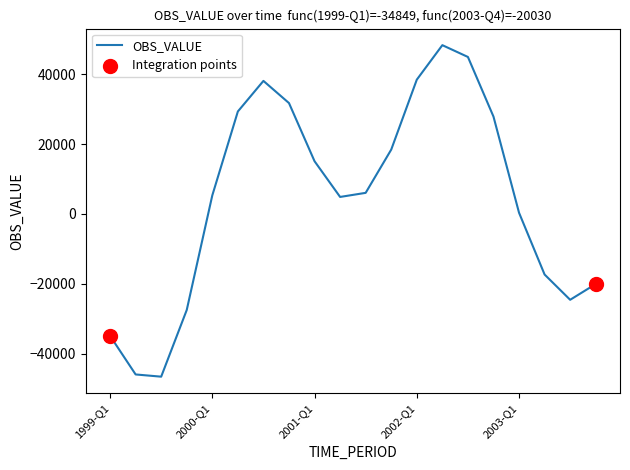

What is the difference between the maximum and minimum values?

94782